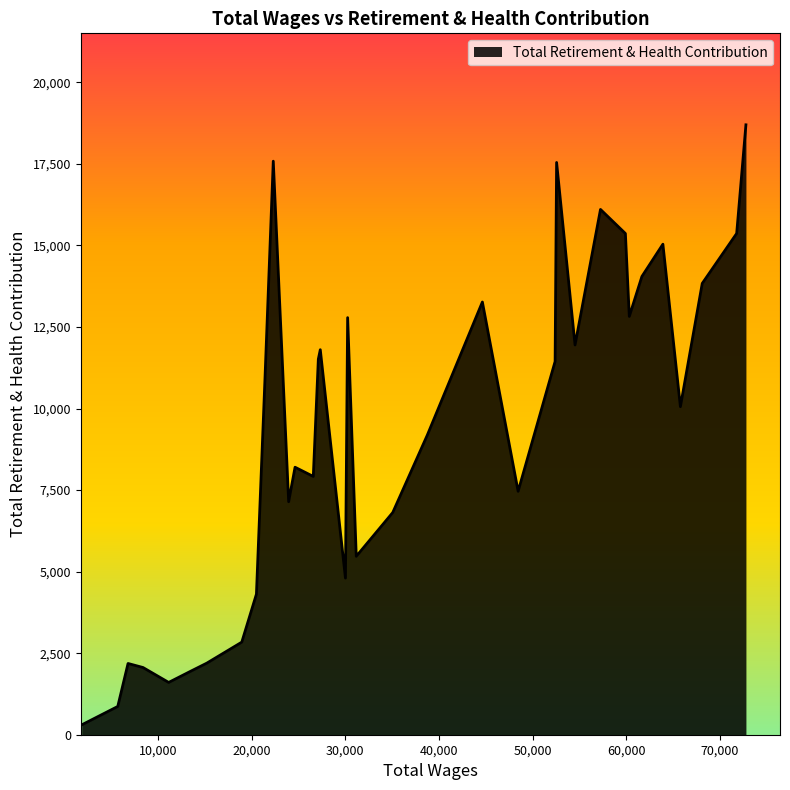

What is the greatest value displayed?

18697